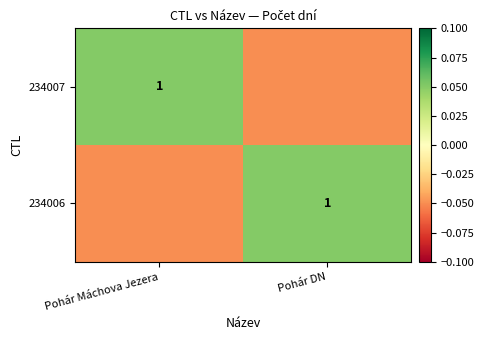

How many distinct data groups are displayed?

2